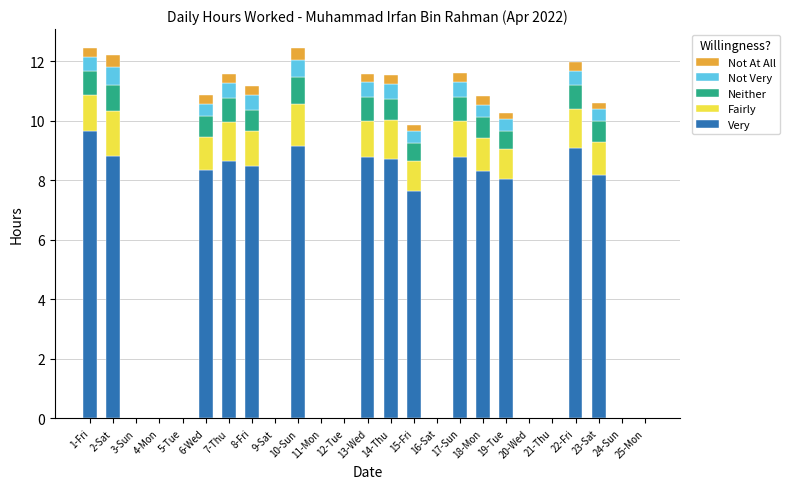

True or false: Very has a value of 12.1 at 19-Tue.

False